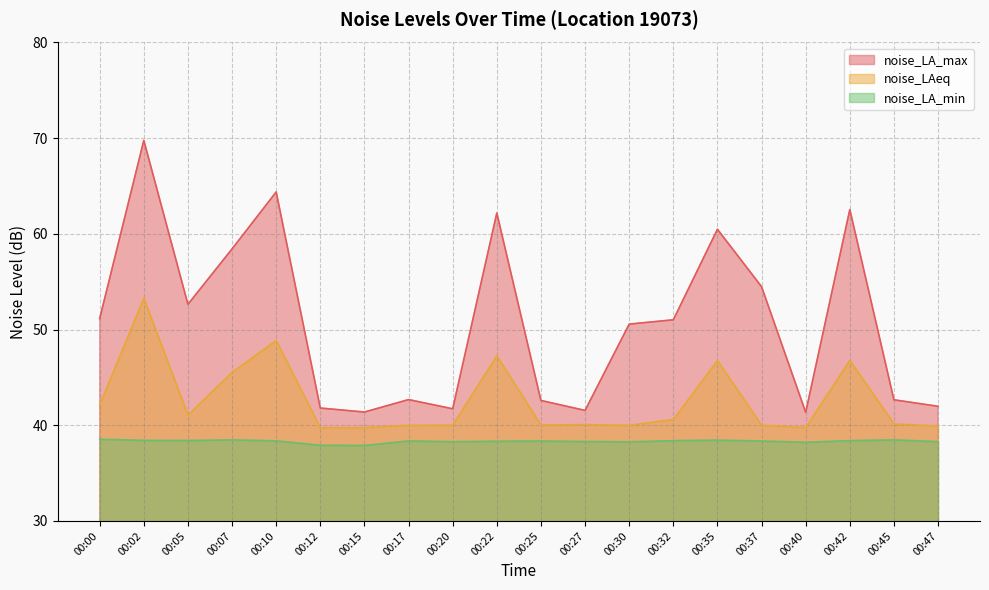

Reading right to left, what are all the values shown in this chart?

noise_LA_max: 42.0	42.7	62.5	41.4	54.5	60.5	51.0	50.6	41.5	42.6	62.2	41.7	42.7	41.4	41.8	64.4	58.4	52.6	69.8	51.1
noise_LAeq: 39.9	40.1	46.8	39.8	40.0	46.8	40.6	40.0	40.1	40.0	47.2	40.0	40.0	39.8	39.7	48.9	45.5	41.1	53.3	42.1
noise_LA_min: 38.3	38.5	38.4	38.2	38.4	38.5	38.4	38.3	38.3	38.4	38.3	38.3	38.4	37.9	37.9	38.4	38.5	38.4	38.4	38.5